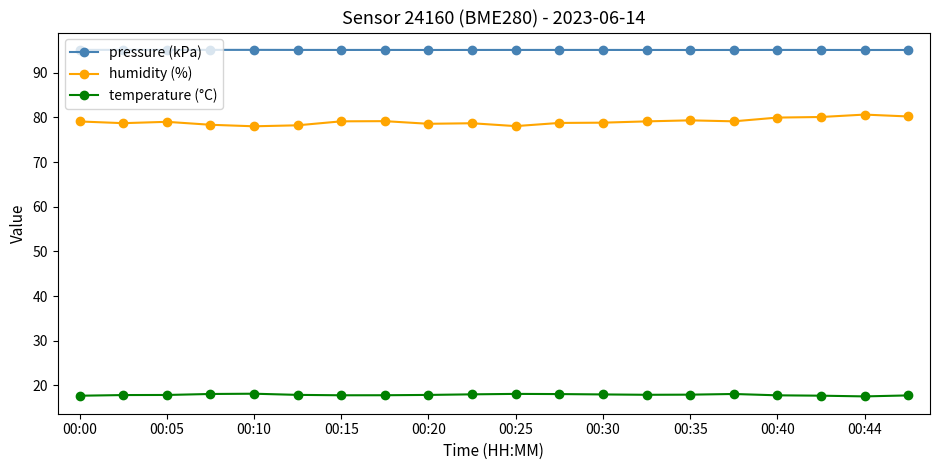

What is the value of the pressure (kPa) point at the 20th from the left?

95.1